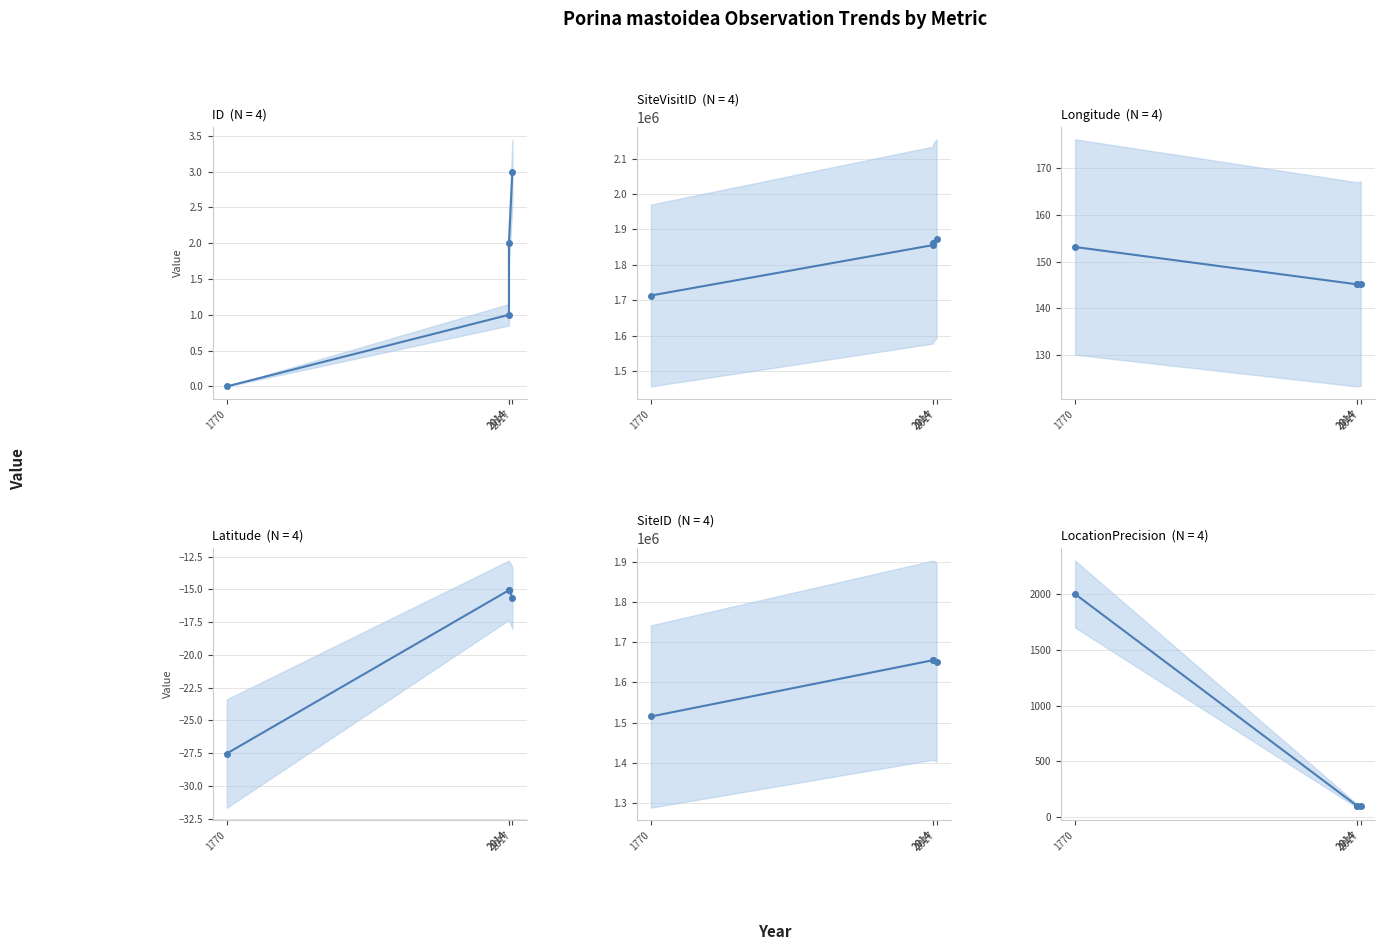

What is the value of the SiteVisitID point at the 2nd from the left?

1855928.0